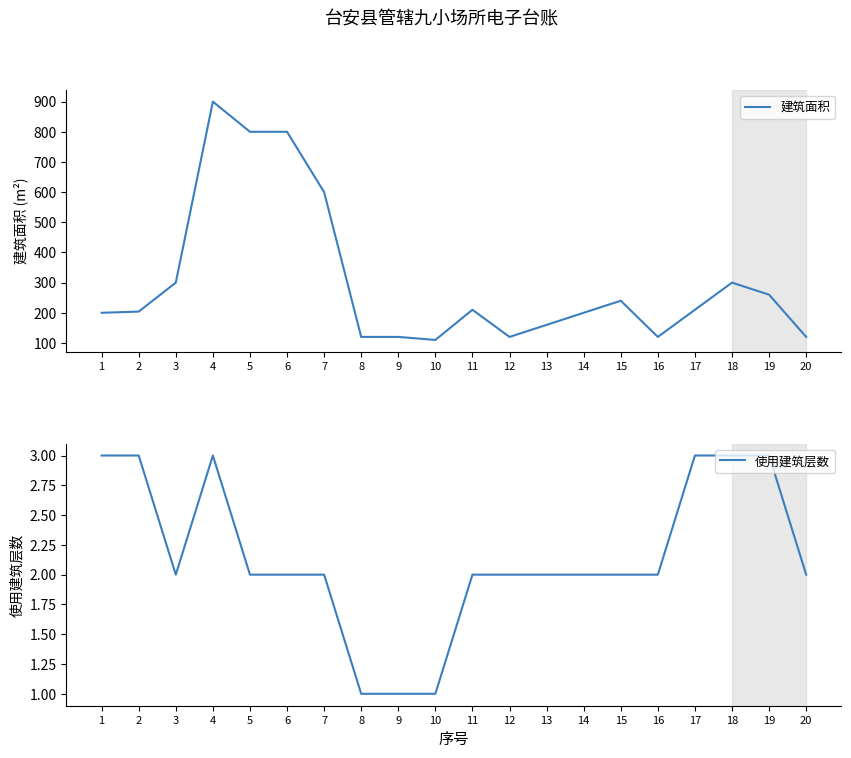

What is the maximum value for 建筑面积?

900